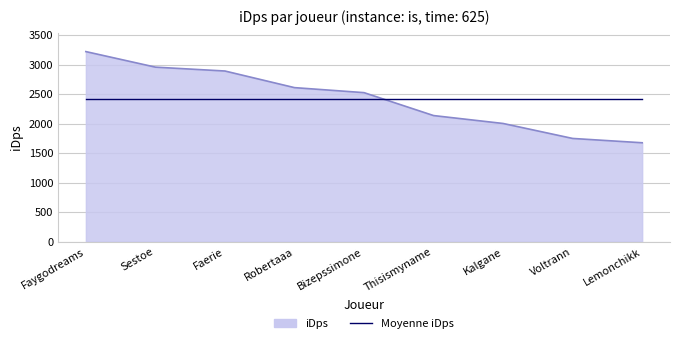

What position from the right is Kalgane?

3